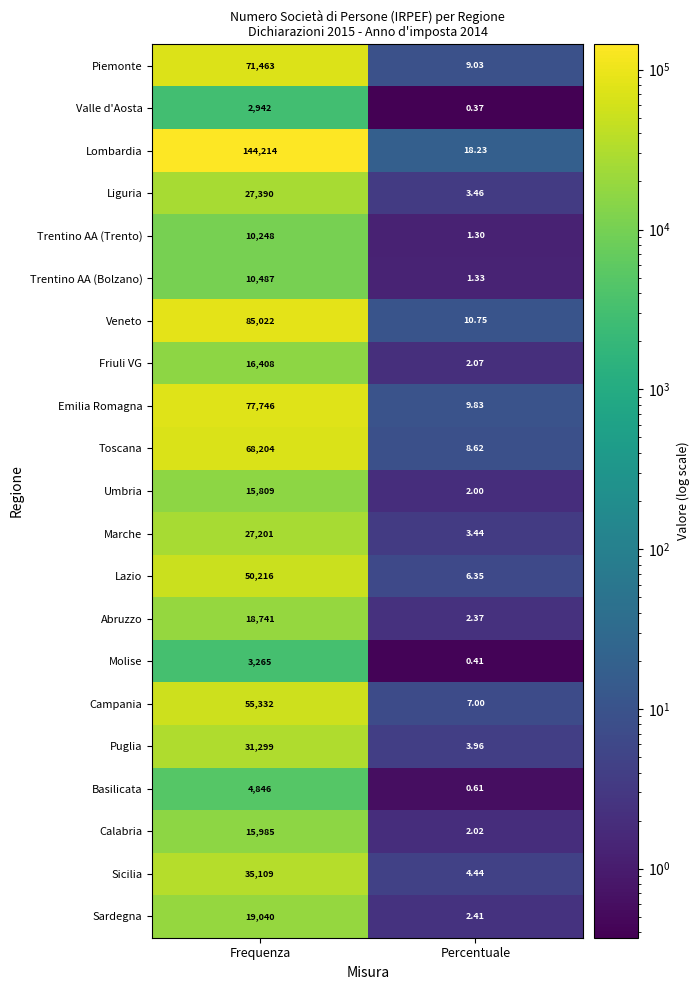

List the series in order of their peak value, highest first.

Lombardia, Veneto, Emilia Romagna, Piemonte, Toscana, Campania, Lazio, Sicilia, Puglia, Liguria, Marche, Sardegna, Abruzzo, Friuli VG, Calabria, Umbria, Trentino AA (Bolzano), Trentino AA (Trento), Basilicata, Molise, Valle d'Aosta